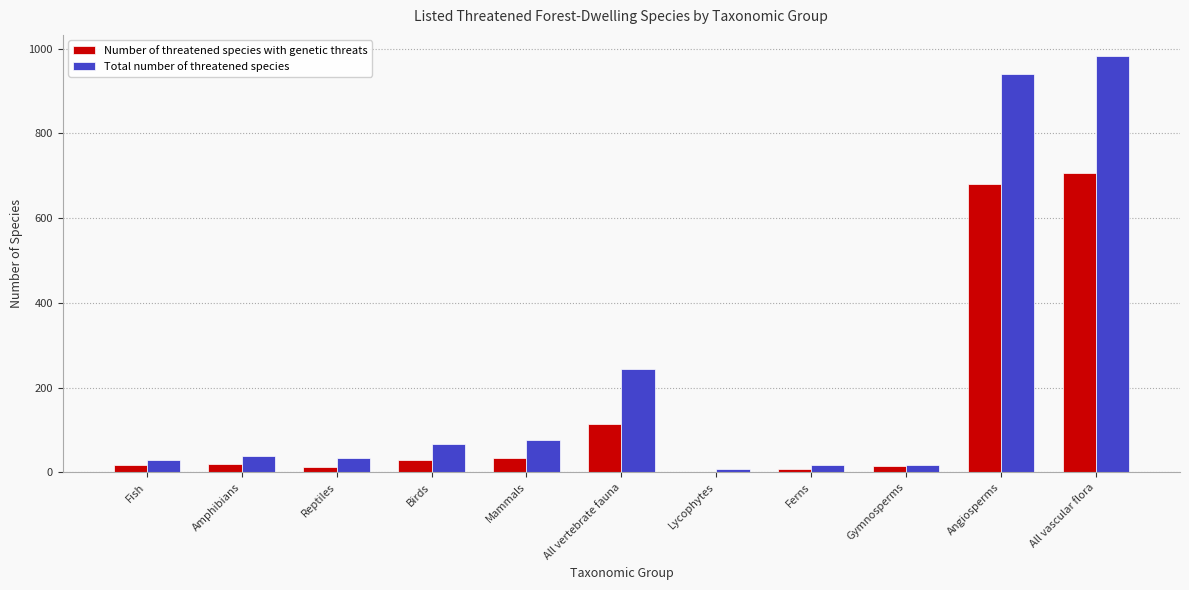

Is the value of Total number of threatened species at All vertebrate fauna greater than the value of Number of threatened species with genetic threats at Reptiles?

Yes